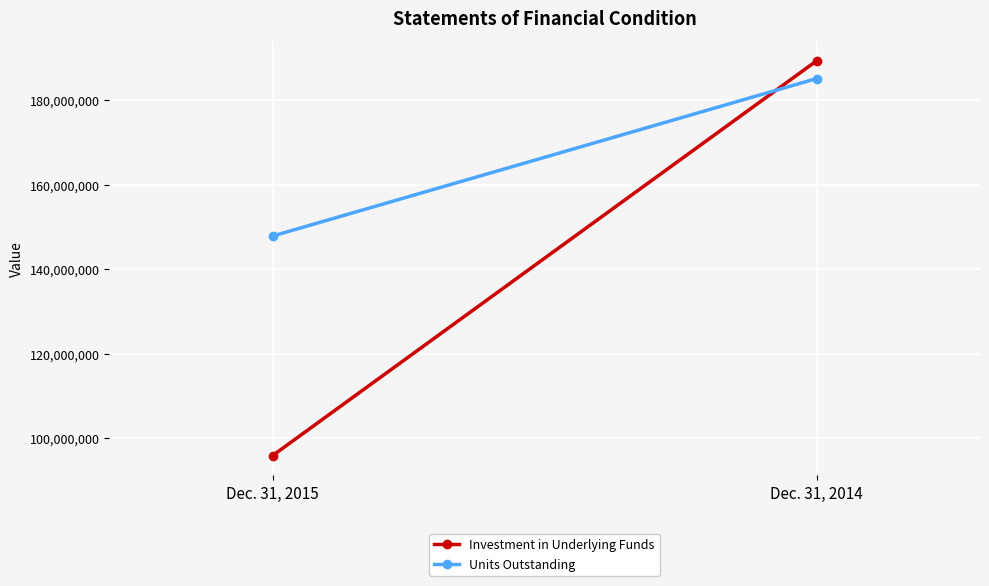

Reading right to left, what are all the values shown in this chart?

Investment in Underlying Funds: Dec. 31, 2014=189276756	Dec. 31, 2015=95890791
Units Outstanding: Dec. 31, 2014=185070253	Dec. 31, 2015=147812907